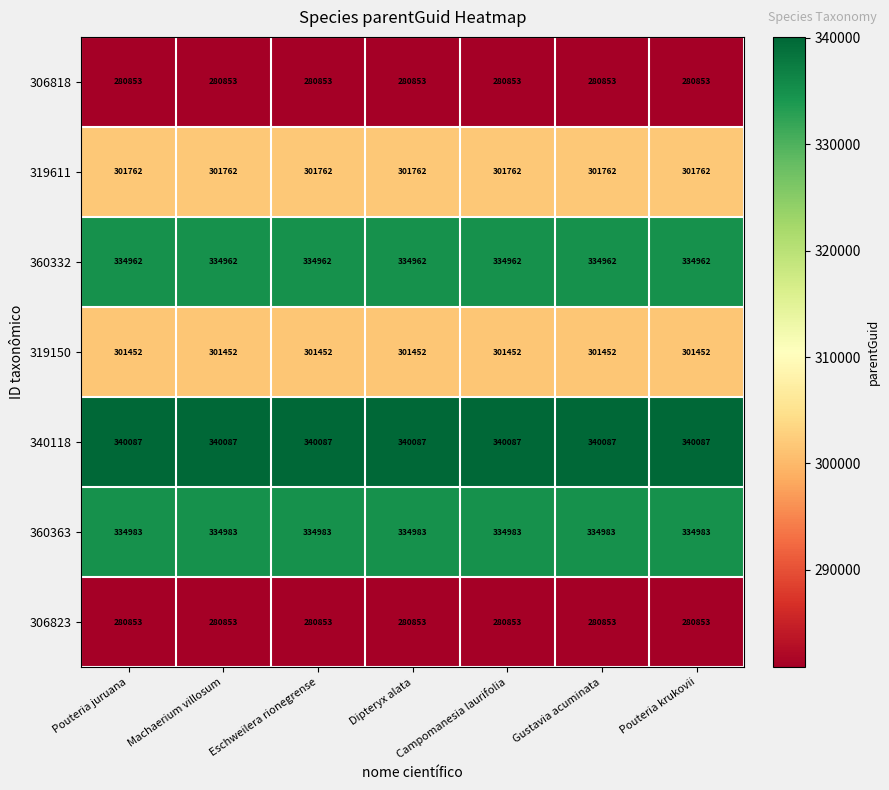

Which series has the largest total across all categories?

340118